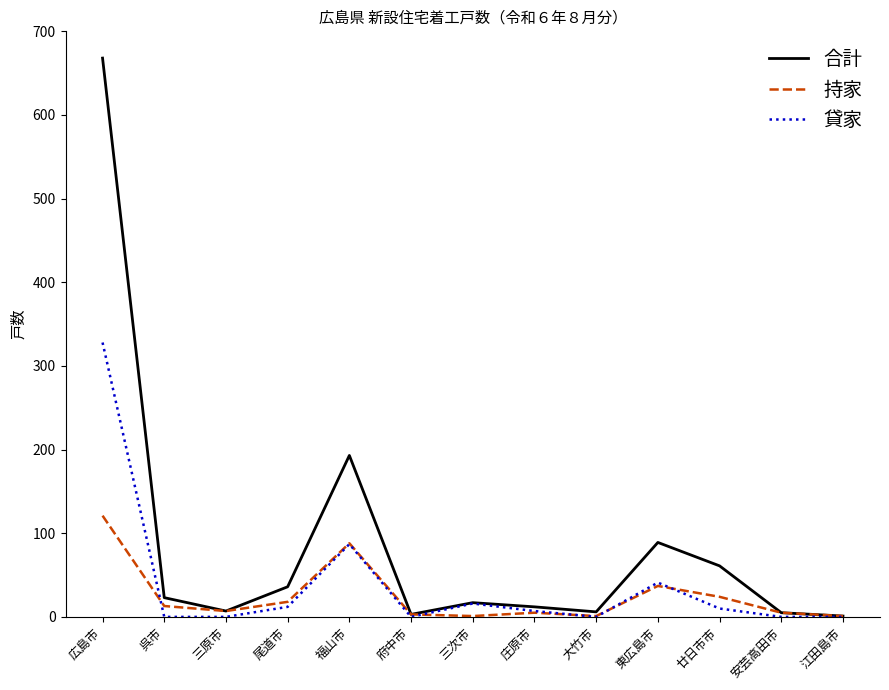

What is the average value of the 持家 series?

25